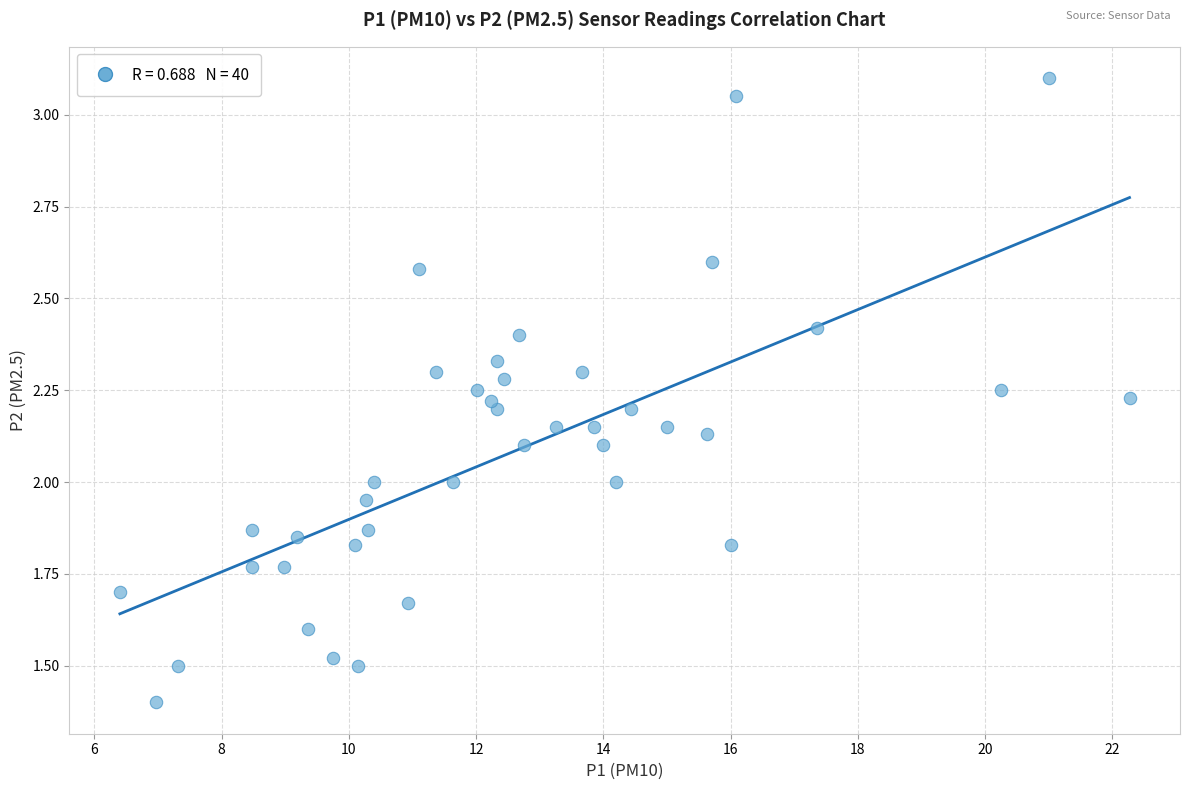

What is the range of X values (max minus min)?

15.9